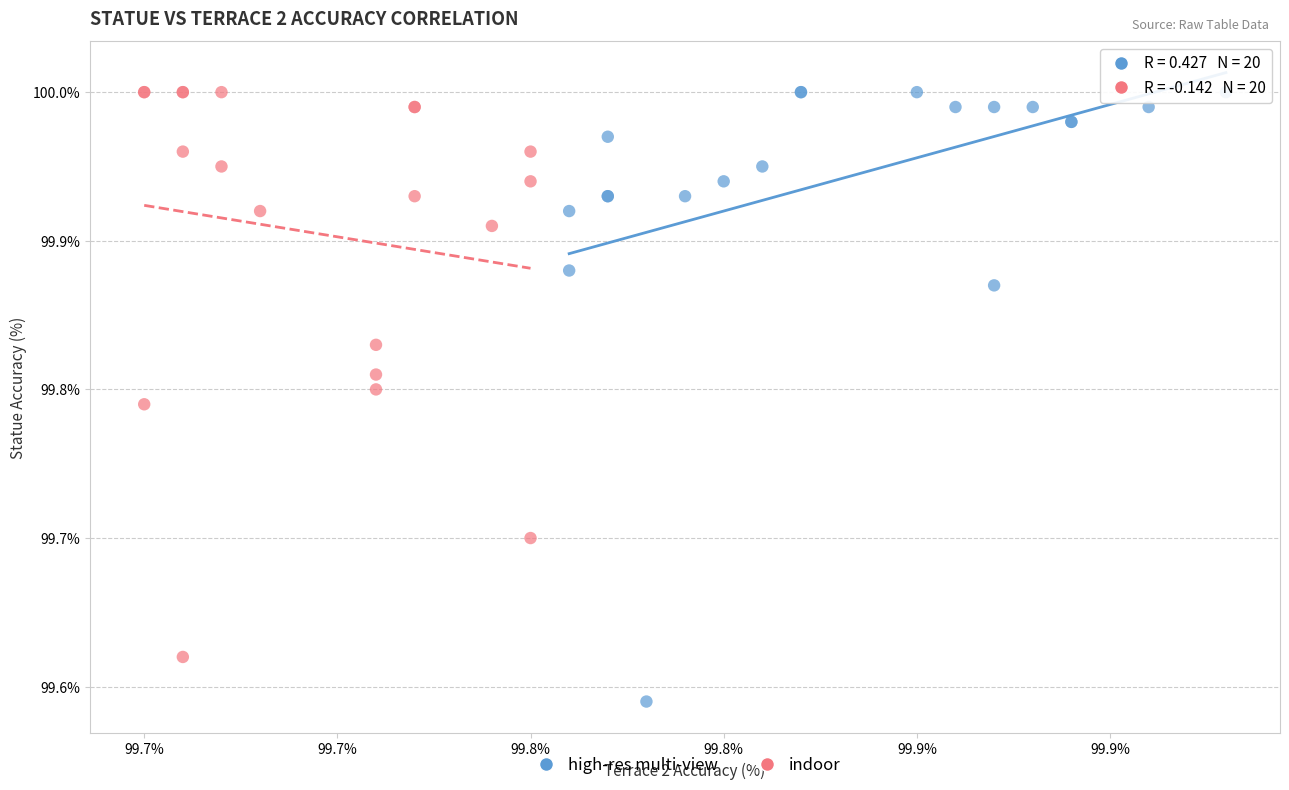

What are all the series names shown in the legend?

high-res multi-view, indoor